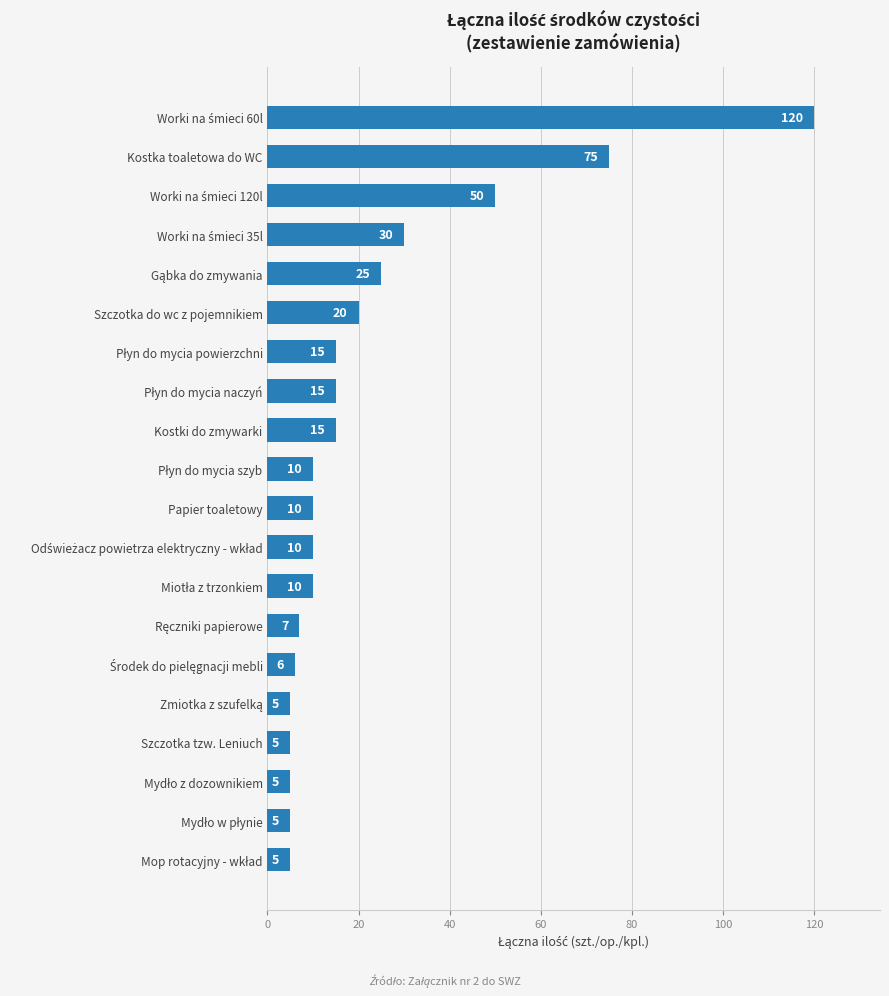

What is the smallest value displayed?

5